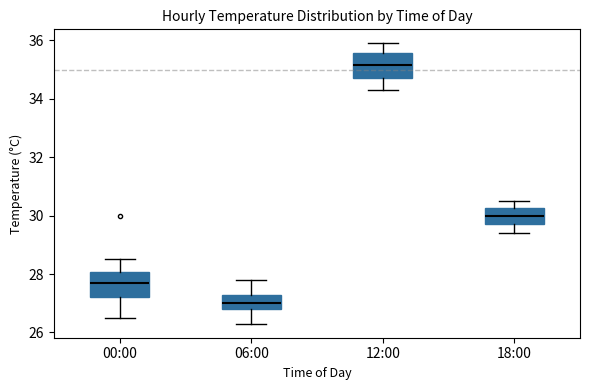

Which box has the lowest median line?

06:00